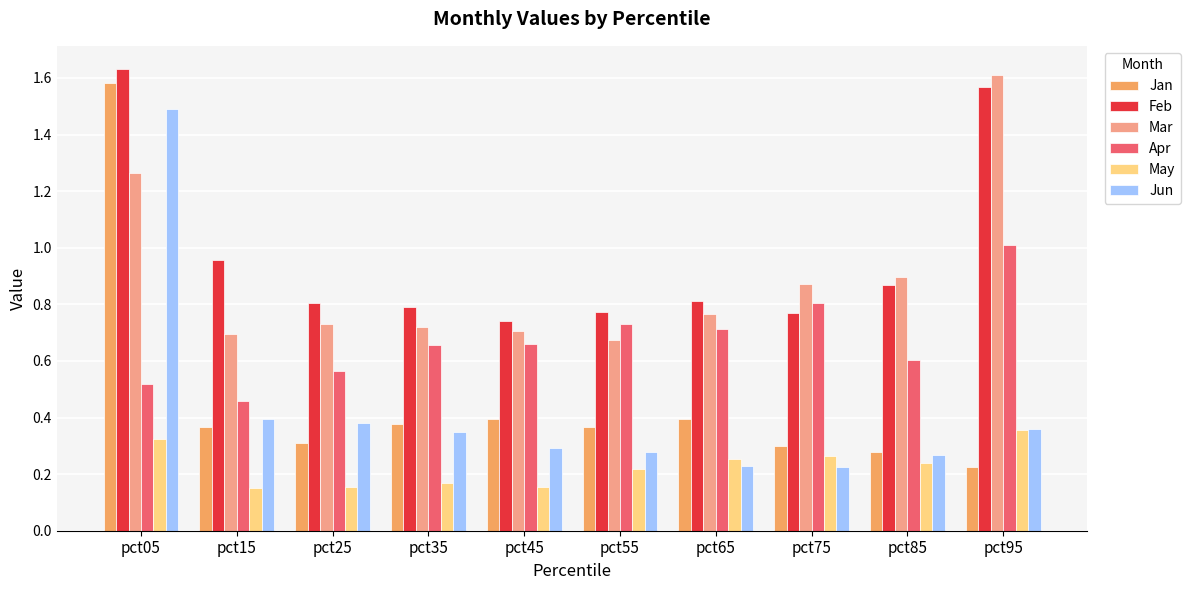

At which label is Jan closest to 0?

pct95